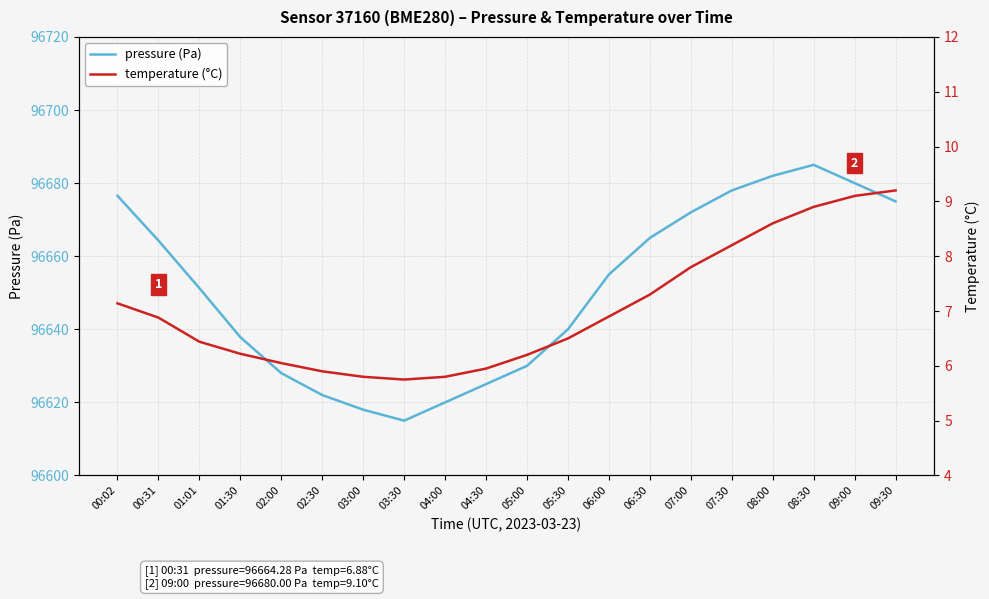

At which category does the chart reach its minimum across all series?

03:30